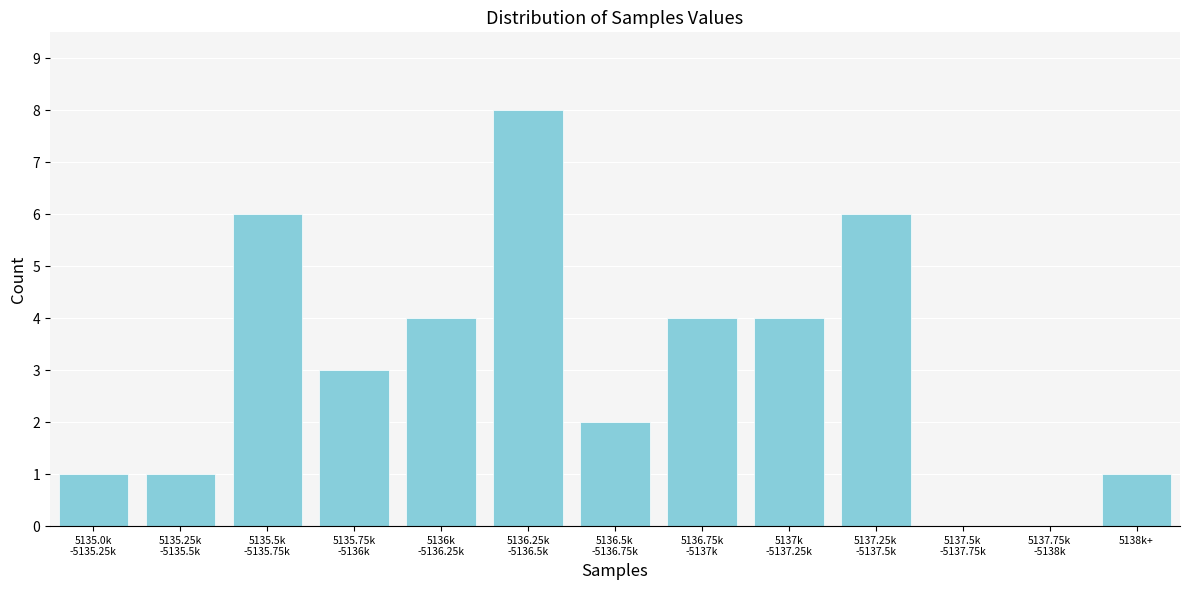

The value at 5138k+ is 1. True or false?

True